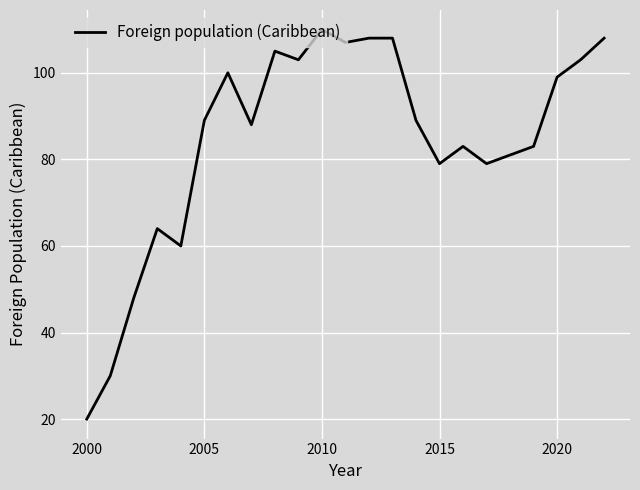

What is the difference between the maximum and minimum values?

90